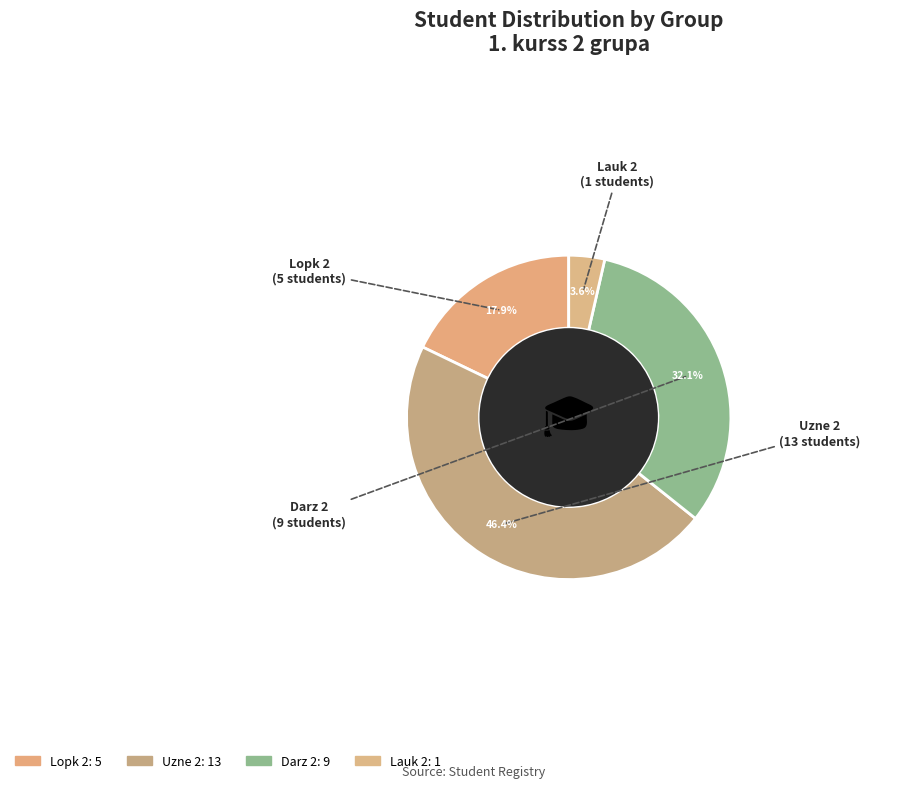

Count the number of slices in the pie.

4